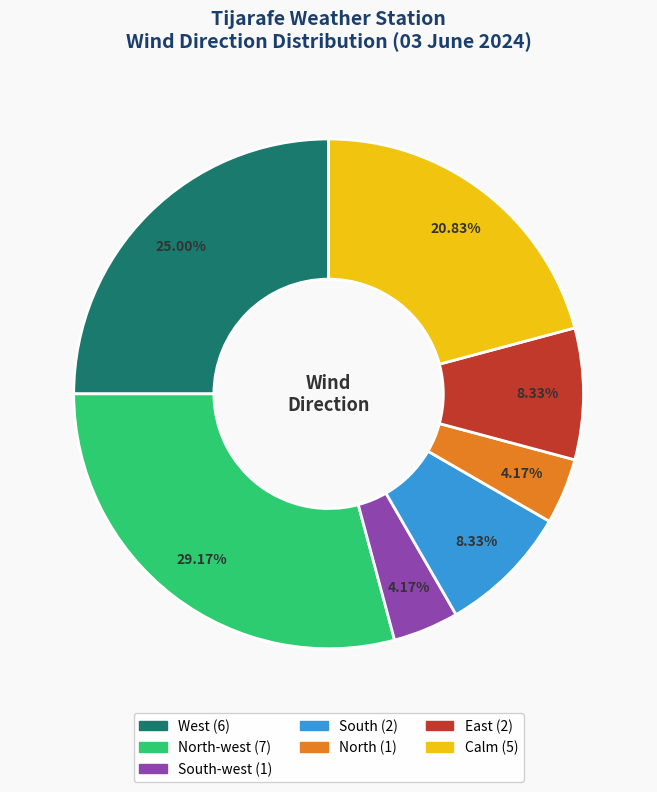

Is there a majority slice in this chart?

No